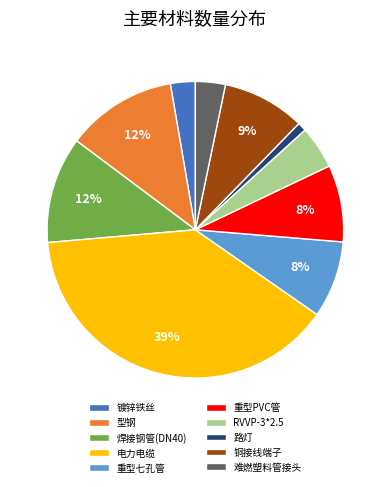

Count the number of slices in the pie.

10